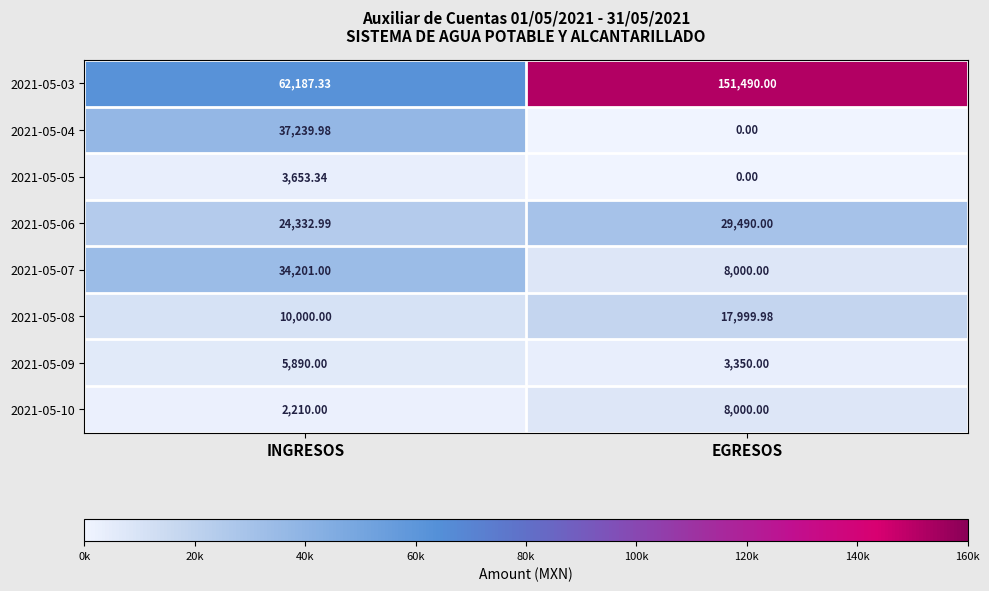

What is the difference between the highest and lowest values at INGRESOS?

59977.3